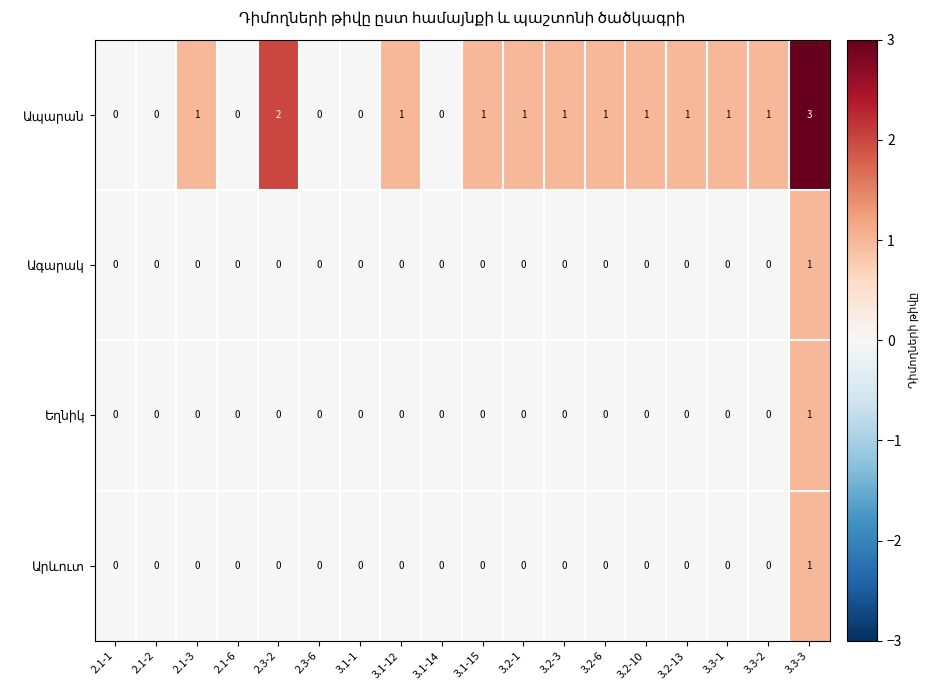

What is the maximum value shown in the chart?

3